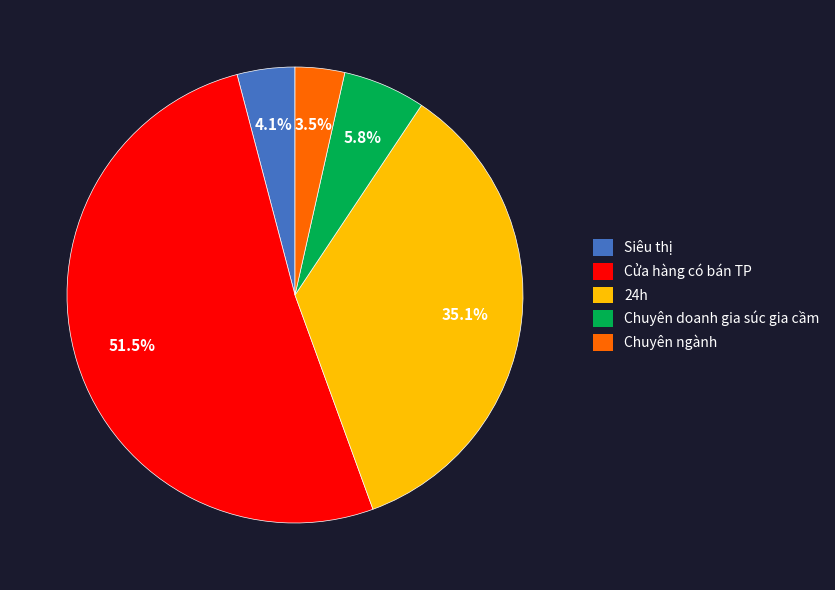

Combined, do Chuyên ngành and Cửa hàng có bán TP account for over 50%?

Yes